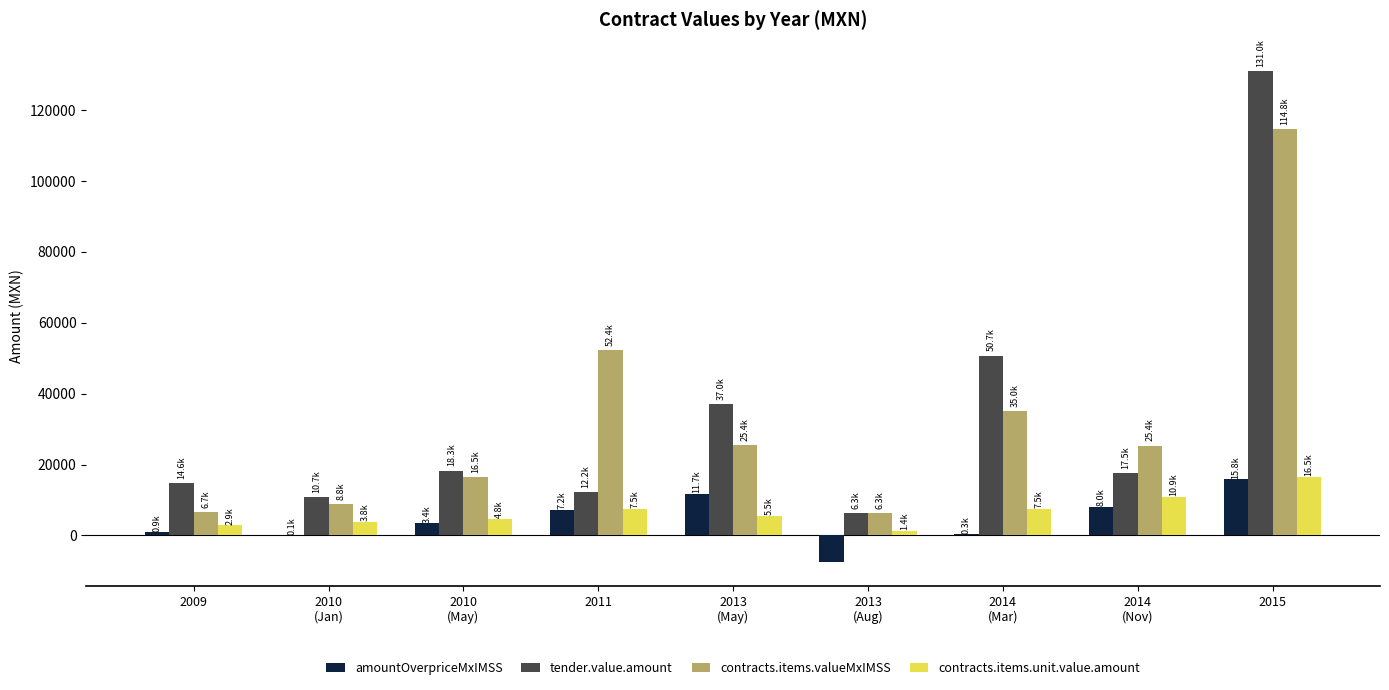

How many series are shown in this chart?

4